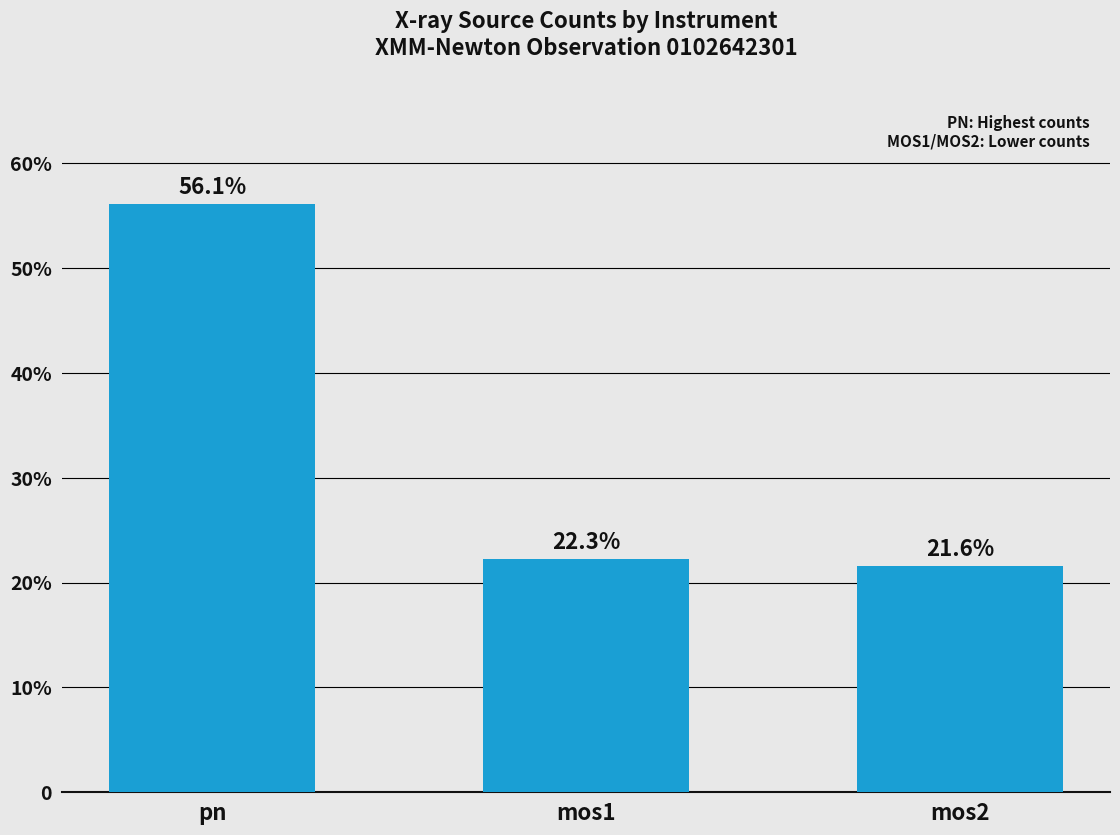

Rank the categories by value from lowest to highest.

mos2, mos1, pn